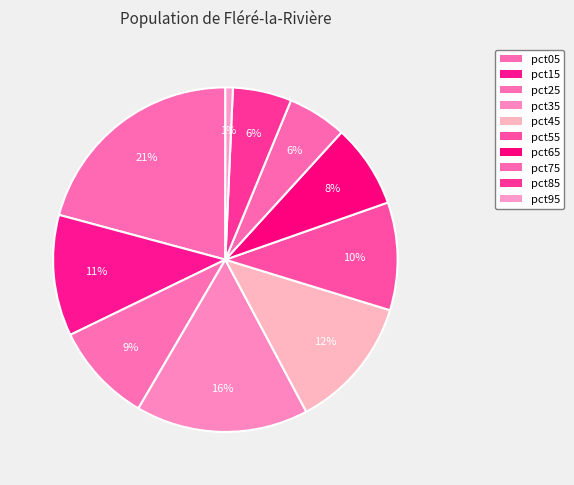

Count the number of slices in the pie.

10